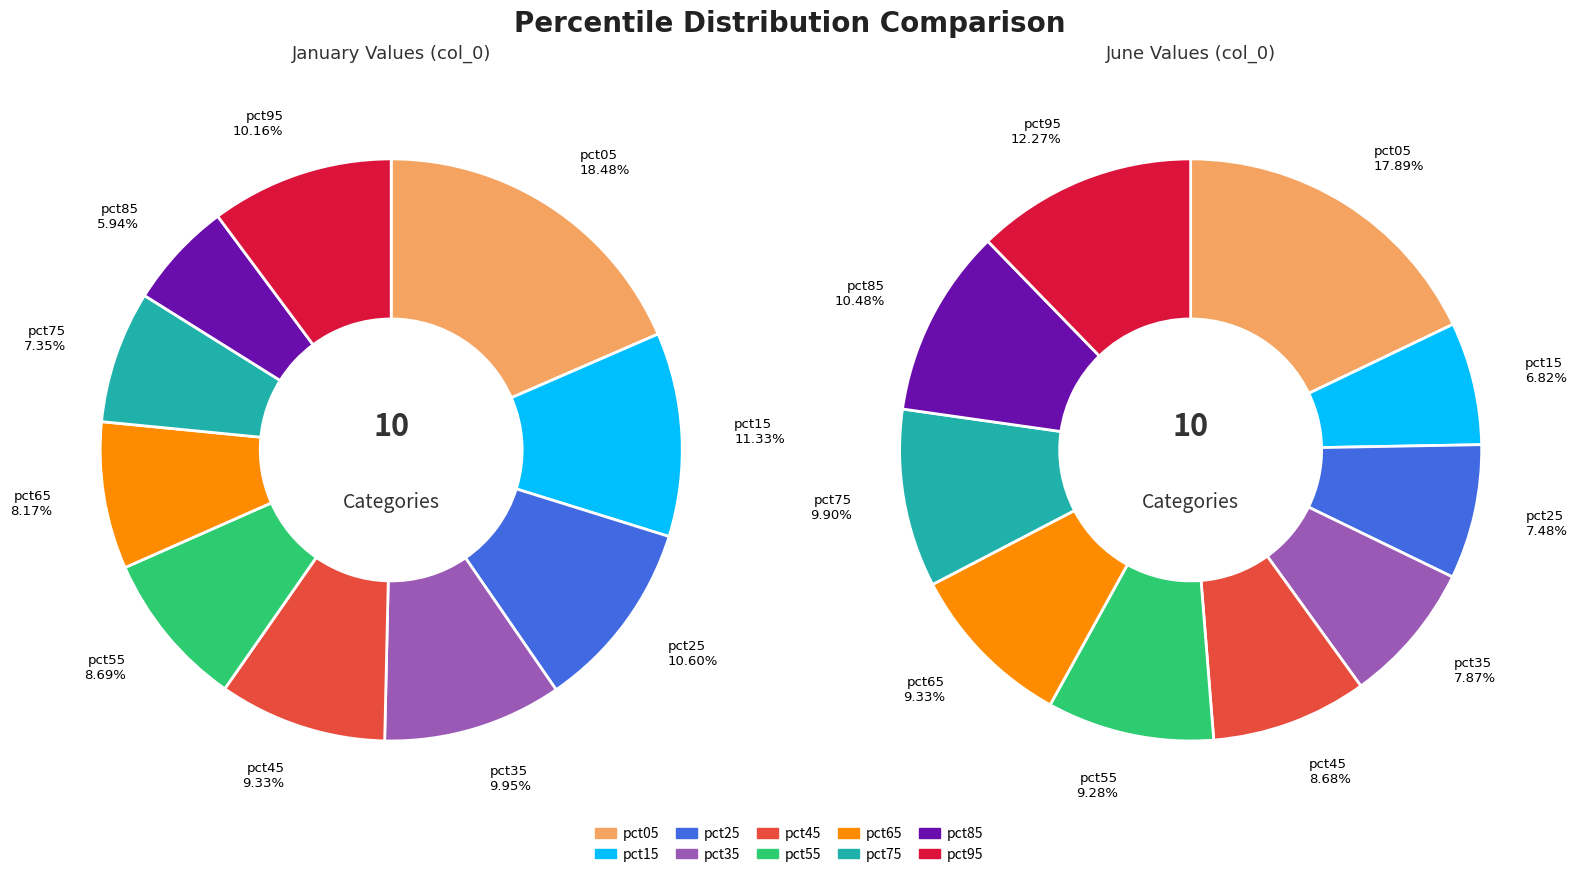

How many segments does this pie chart have?

10